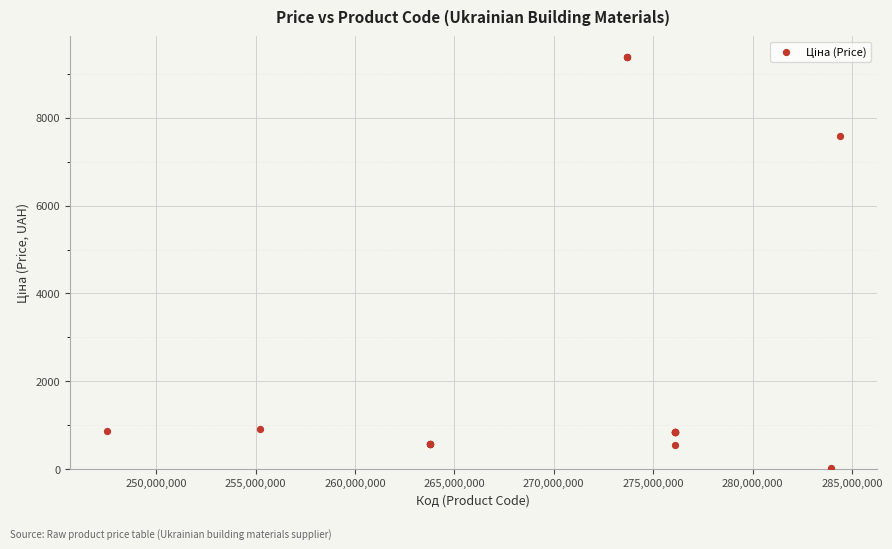

What Y value in the scatter plot is closest to 4708?

7596.5